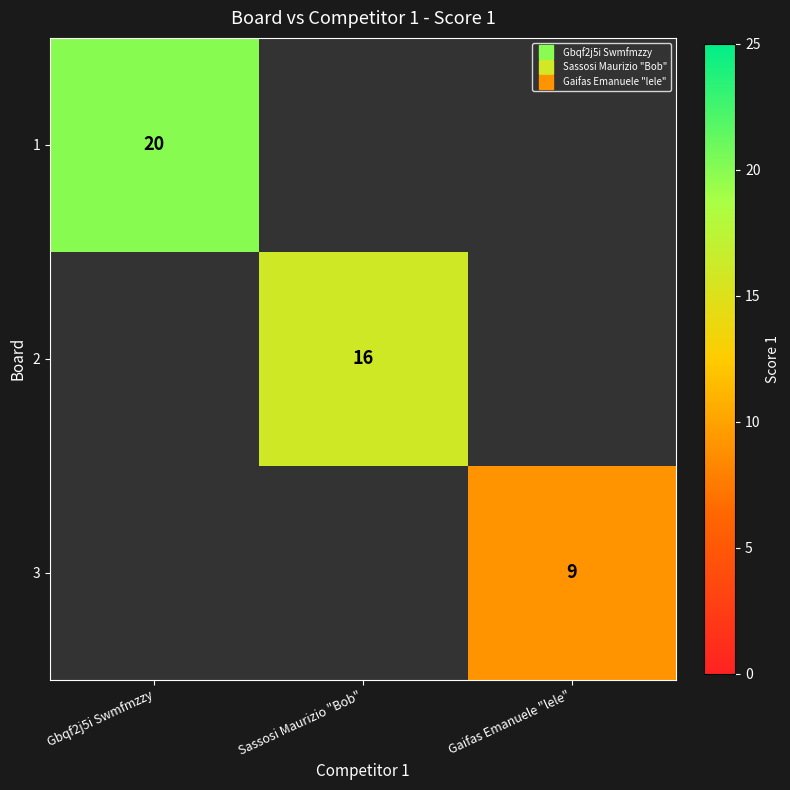

List the series in order of their overall mean, highest first.

1, 2, 3